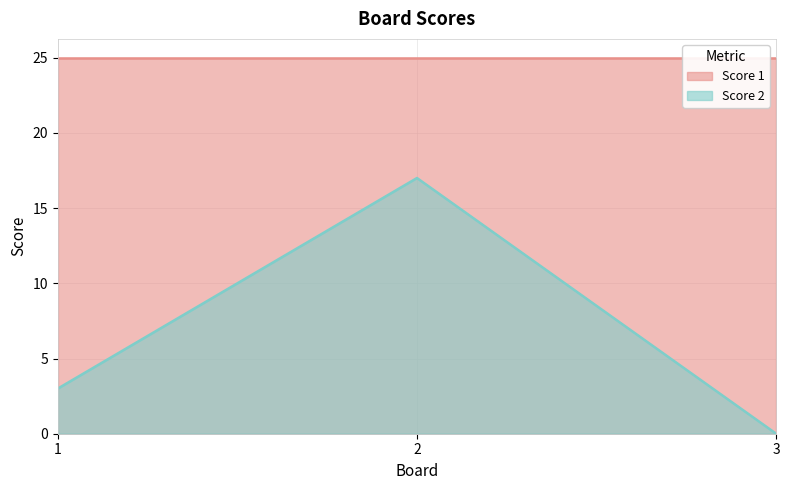

What is the change in value from 2 to 3?

-17